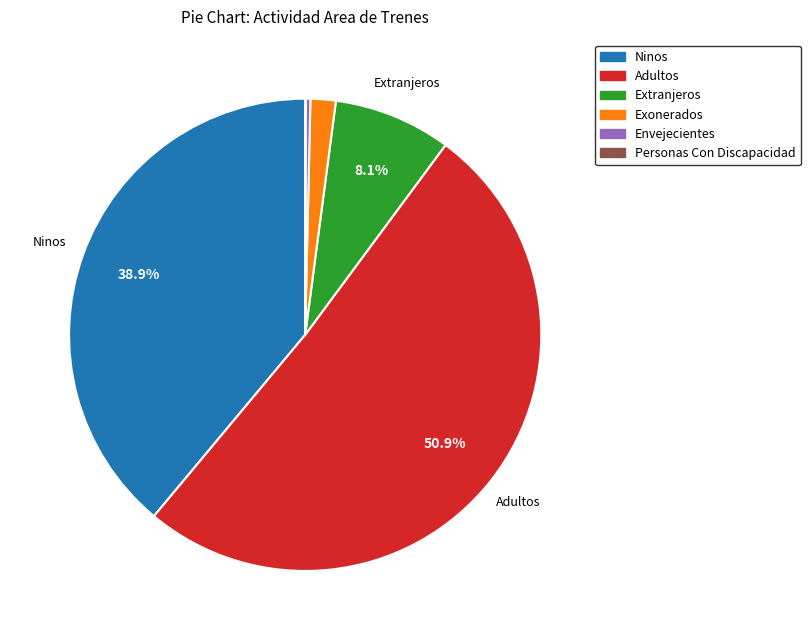

Which has a higher value, Extranjeros or Adultos?

Adultos